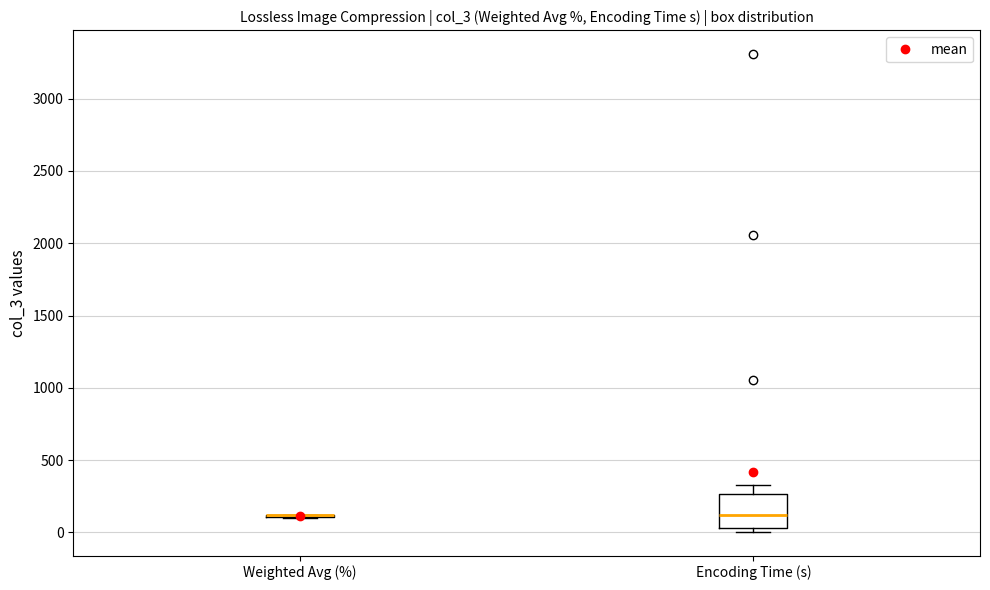

Reading left to right, transcribe this box plot: for each box, give where its median line is, the range the box spans, and where its two whiskers end, as read against the y-axis. The values are not printed on the chart, so give them approximately, as read against the axis.

Weighted Avg (%): box collapsed to a line at 100, whiskers 100 to 100
Encoding Time (s): median 100, box 50 to 250, whiskers 0 to 350